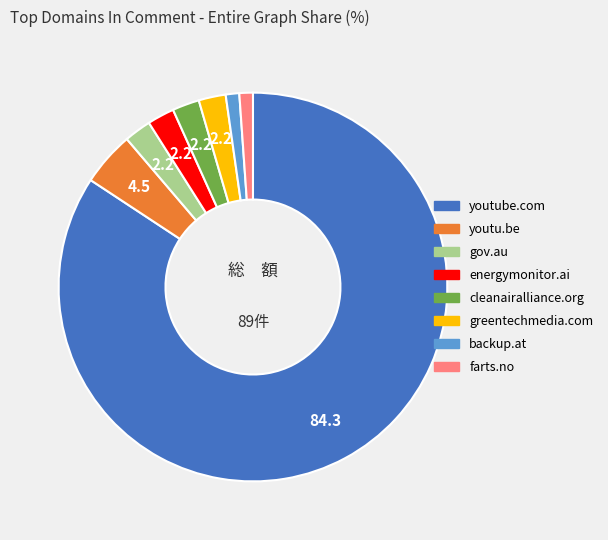

Approximately how many times larger is the value at energymonitor.ai compared to cleanairalliance.org?

1.0